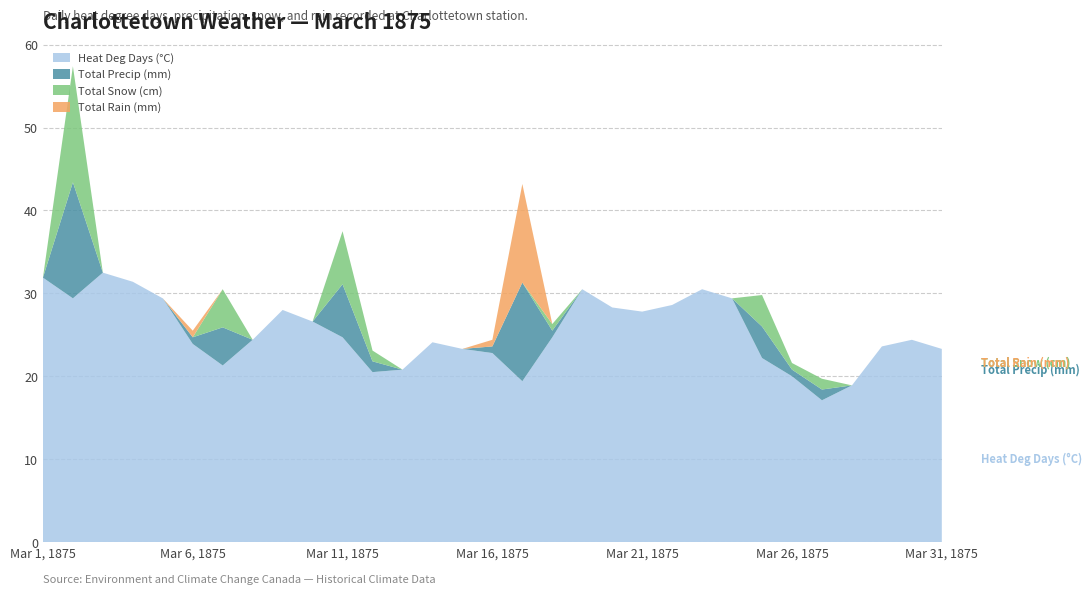

Reading left to right, what are all the values shown in this chart?

Heat Deg Days (°C): 31.9	29.4	32.5	31.4	29.4	23.9	21.3	24.4	28.0	26.6	24.7	20.5	20.8	24.1	23.3	22.8	19.4	24.7	30.5	28.3	27.8	28.6	30.5	29.4	22.2	20.0	17.1	18.9	23.6	24.4	23.3
Total Precip (mm): 0.0	14.0	0.0	0.0	0.0	0.8	4.6	0.0	0.0	0.0	6.4	1.3	0.0	0.0	0.0	0.8	11.9	0.8	0.0	0.0	0.0	0.0	0.0	0.0	3.8	0.8	1.3	0.0	0.0	0.0	0.0
Total Snow (cm): 0.0	14.0	0.0	0.0	0.0	0.0	4.6	0.0	0.0	0.0	6.4	1.3	0.0	0.0	0.0	0.0	0.0	0.8	0.0	0.0	0.0	0.0	0.0	0.0	3.8	0.8	1.3	0.0	0.0	0.0	0.0
Total Rain (mm): 0.0	0.0	0.0	0.0	0.0	0.8	0.0	0.0	0.0	0.0	0.0	0.0	0.0	0.0	0.0	0.8	11.9	0.0	0.0	0.0	0.0	0.0	0.0	0.0	0.0	0.0	0.0	0.0	0.0	0.0	0.0